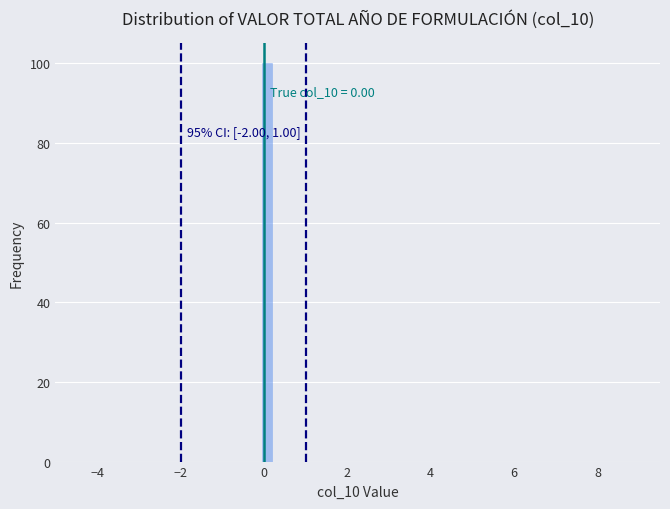

Read against the x-axis, roughly where is the centre of the tallest bar?

0.0